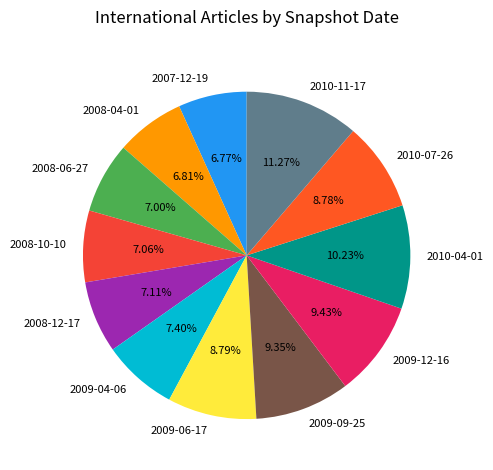

To the nearest percent, what is the difference between the 2010-04-01 and 2008-06-27 slice percentages?

3%